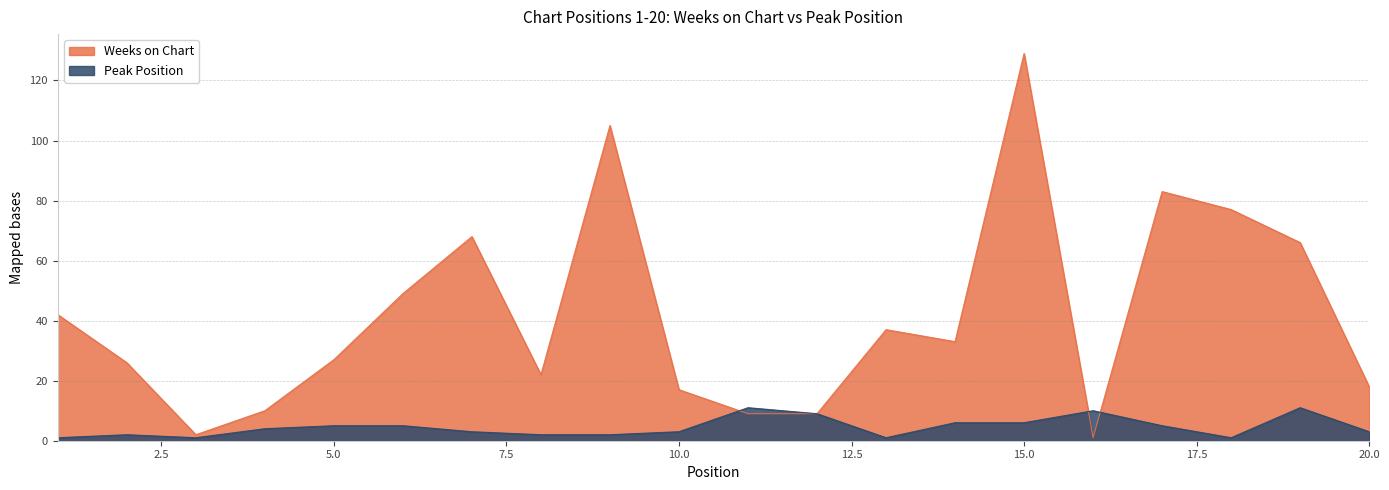

Is it true that Peak Position equals 1 at 8?

False